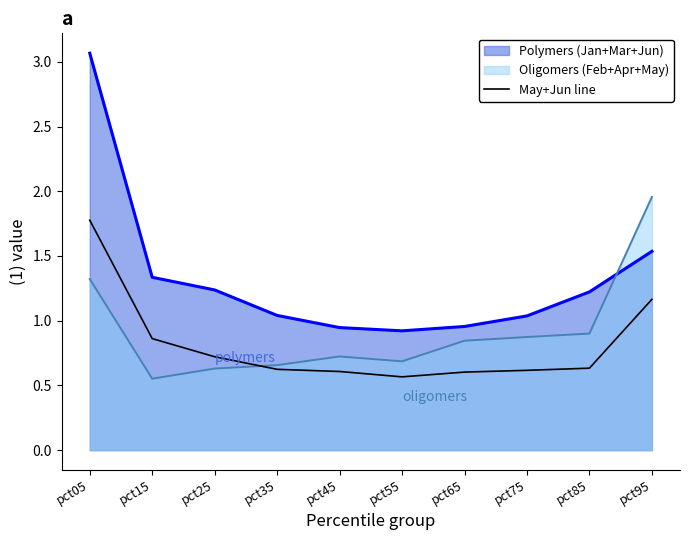

True or false: May+Jun line has a value of 1.8 at pct05.

True